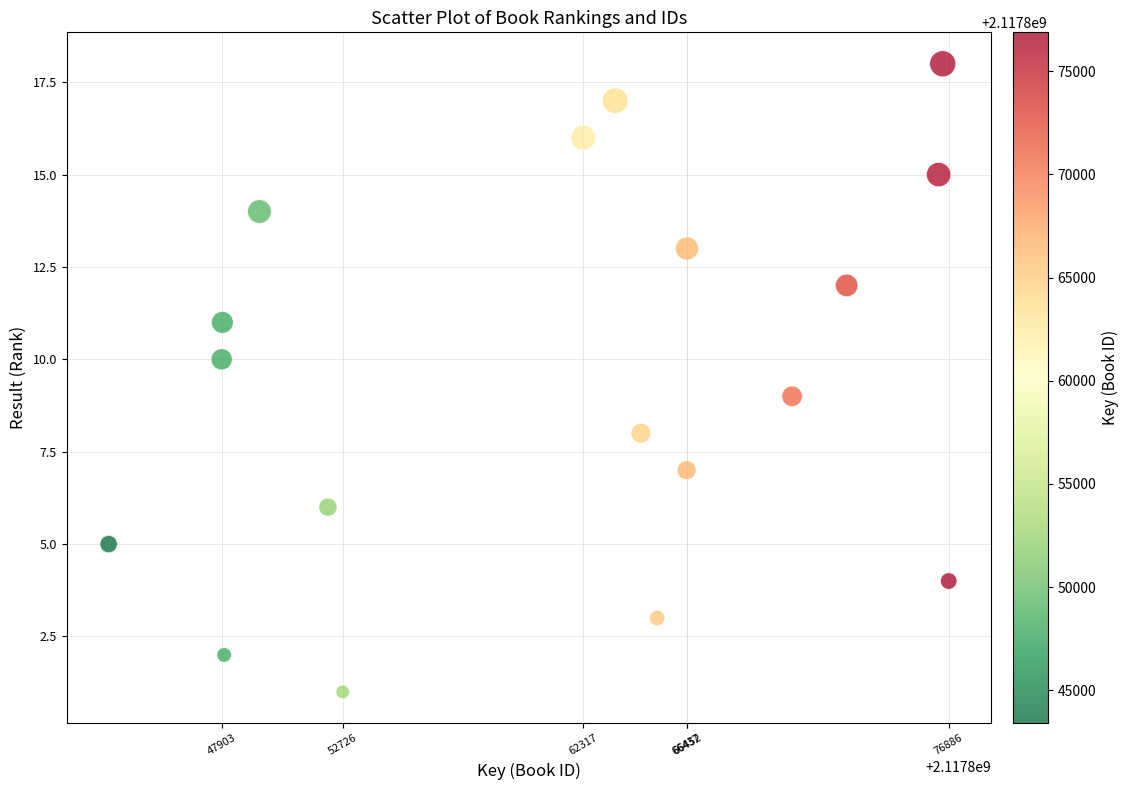

What is the range of Y values (max minus min)?

17